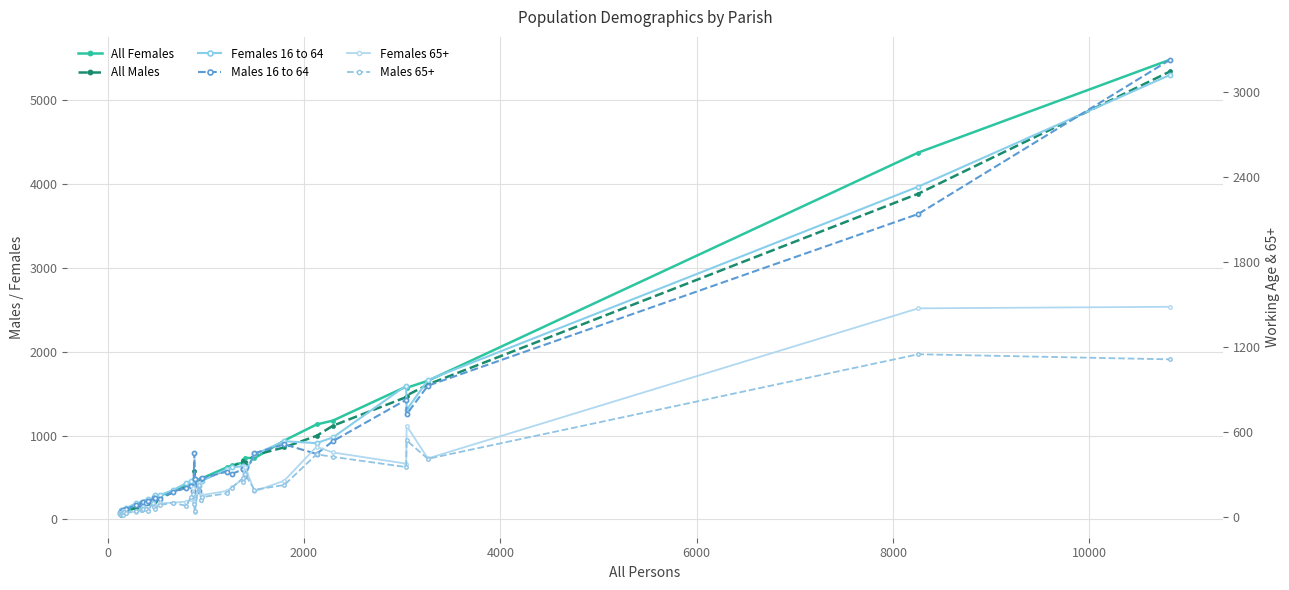

How many values in the All Males series exceed 415?

19